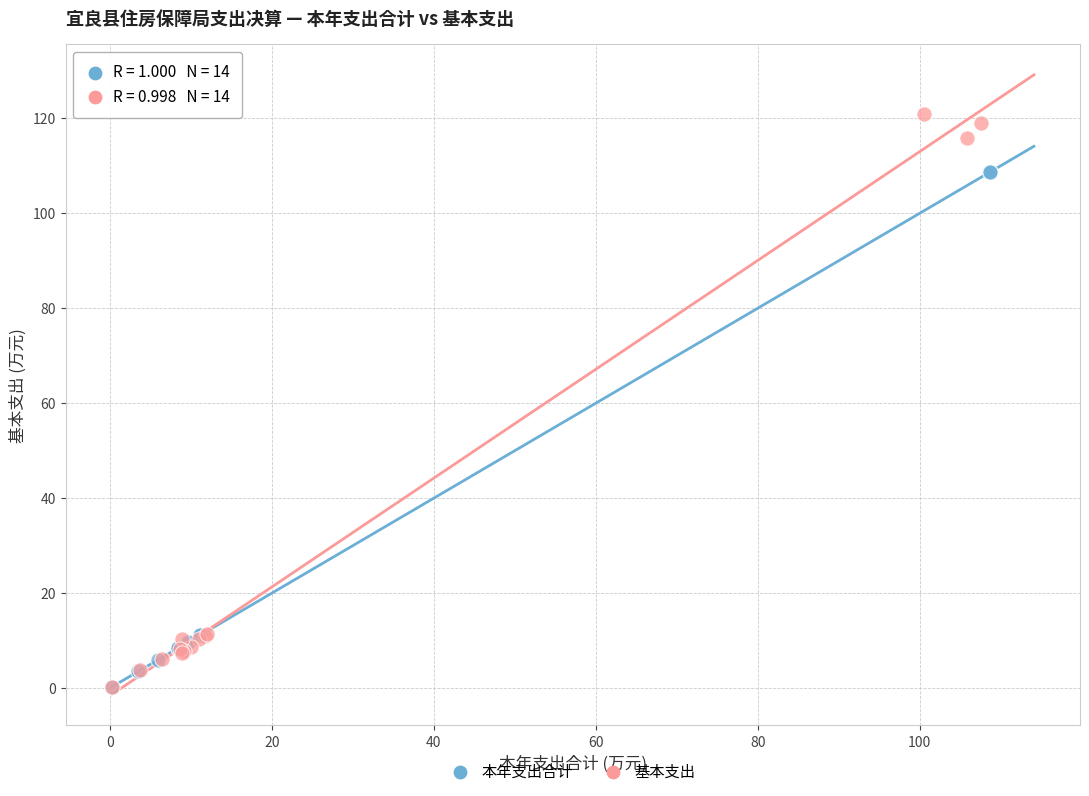

Which series has the widest spread of Y values?

基本支出